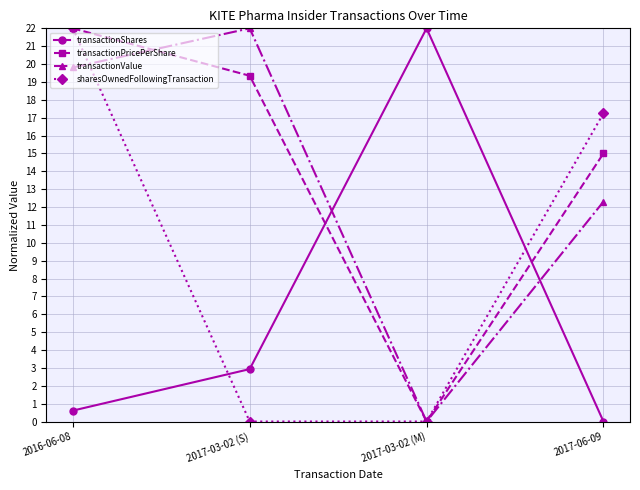

What is the spread (max minus min) of values at 2017-03-02 (S)?

22.0